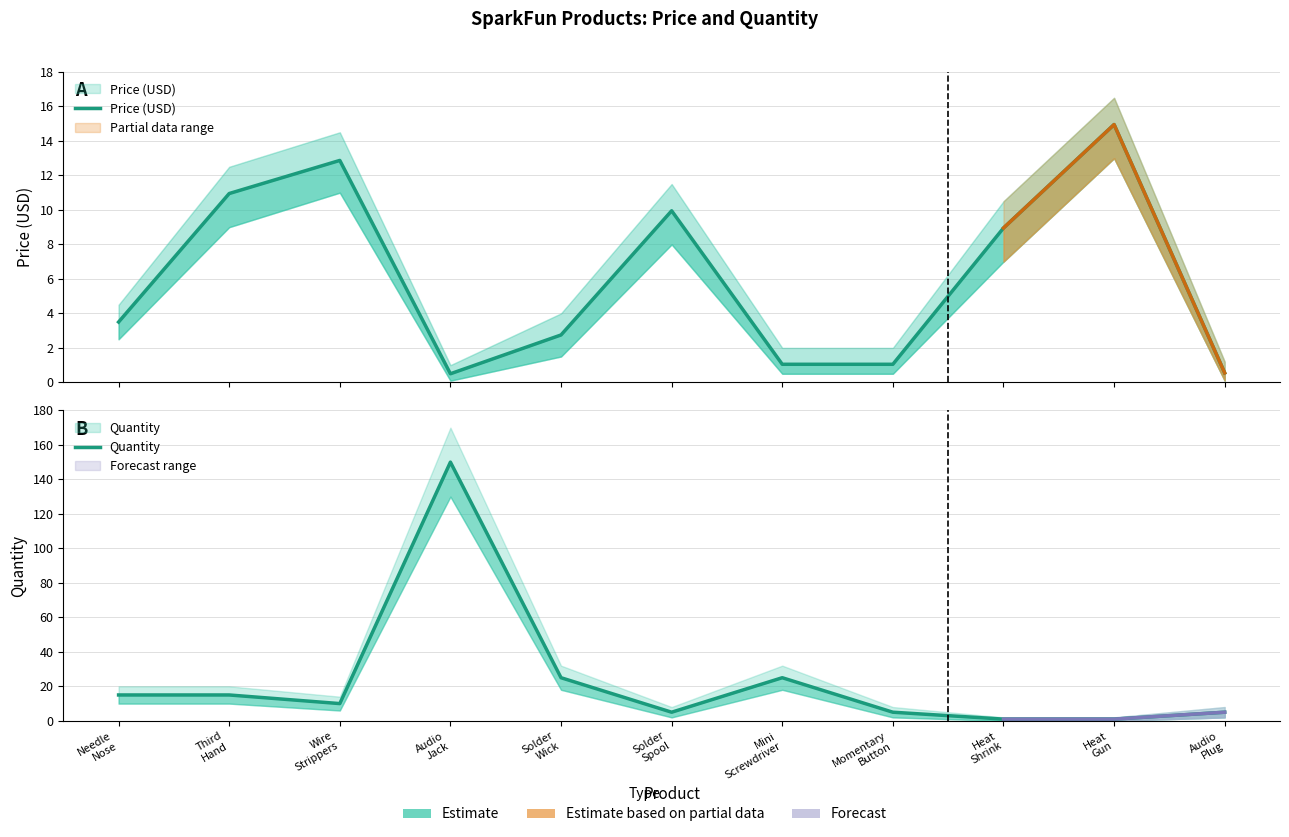

What is the highest value of the Quantity series?

150.0